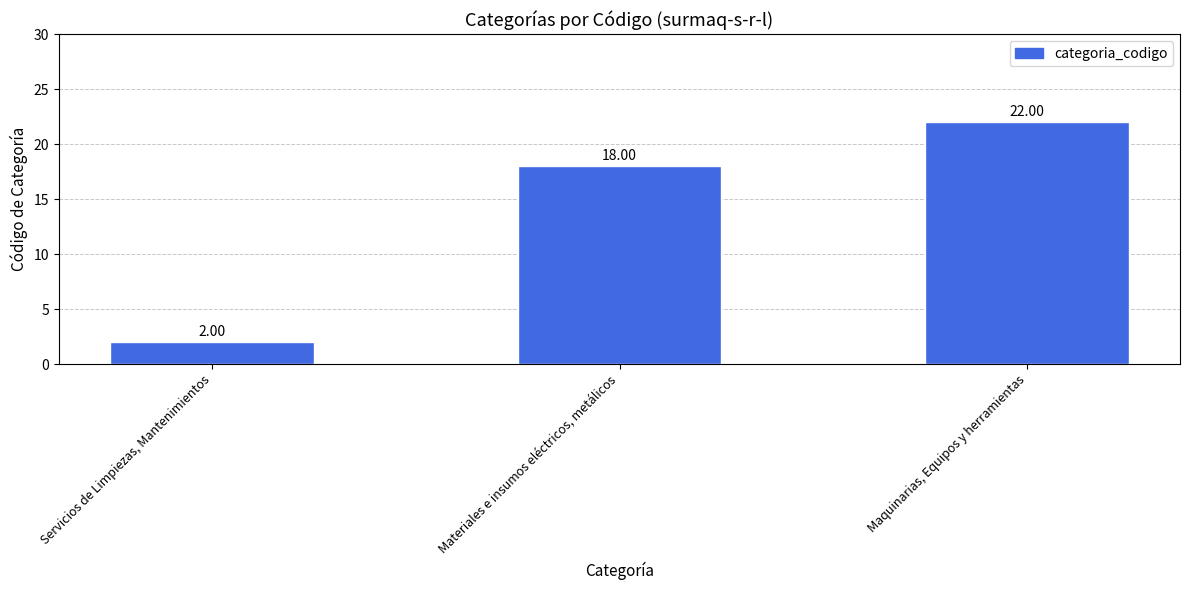

Between Servicios de Limpiezas, Mantenimientos and Materiales e insumos eléctricos, metálicos, which is larger?

Materiales e insumos eléctricos, metálicos